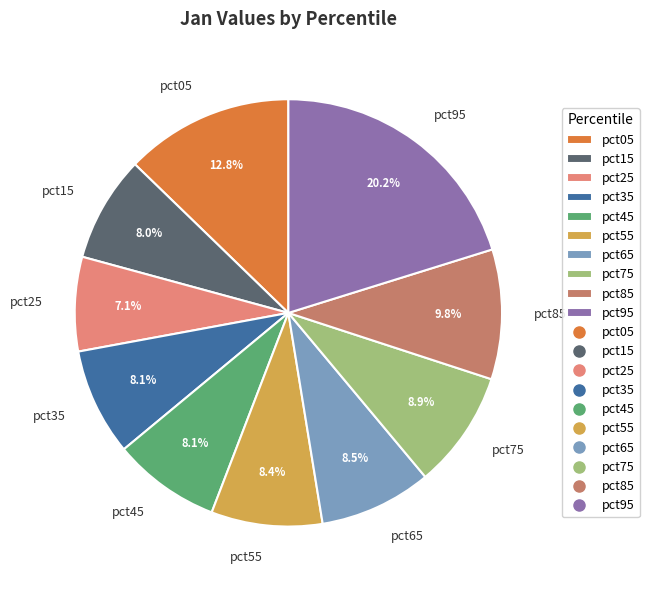

Combined, do pct95 and pct05 account for over 50%?

No